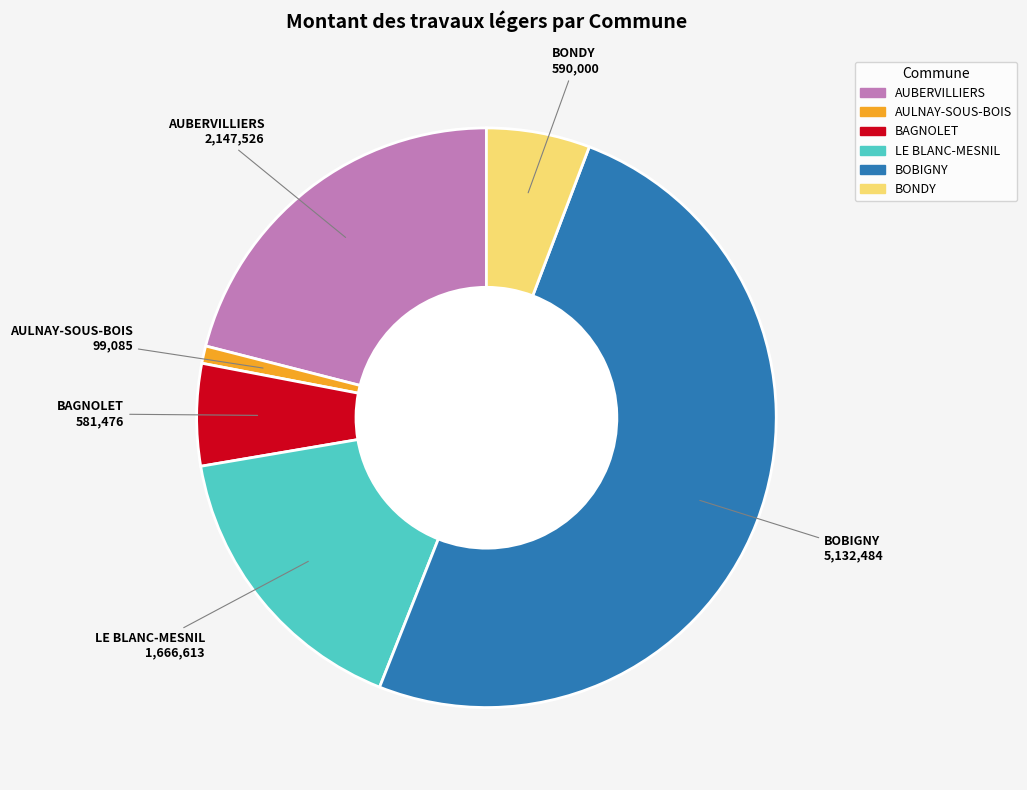

Which has a higher value, BOBIGNY or LE BLANC-MESNIL?

BOBIGNY